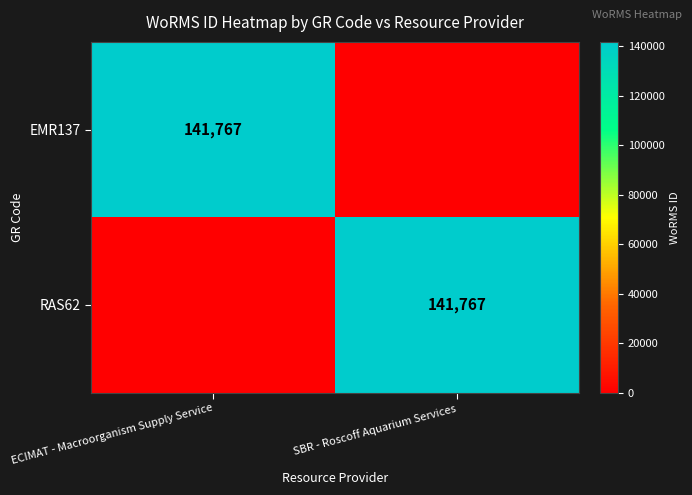

The value of EMR137 at ECIMAT - Macroorganism Supply Service is 83885. True or false?

False